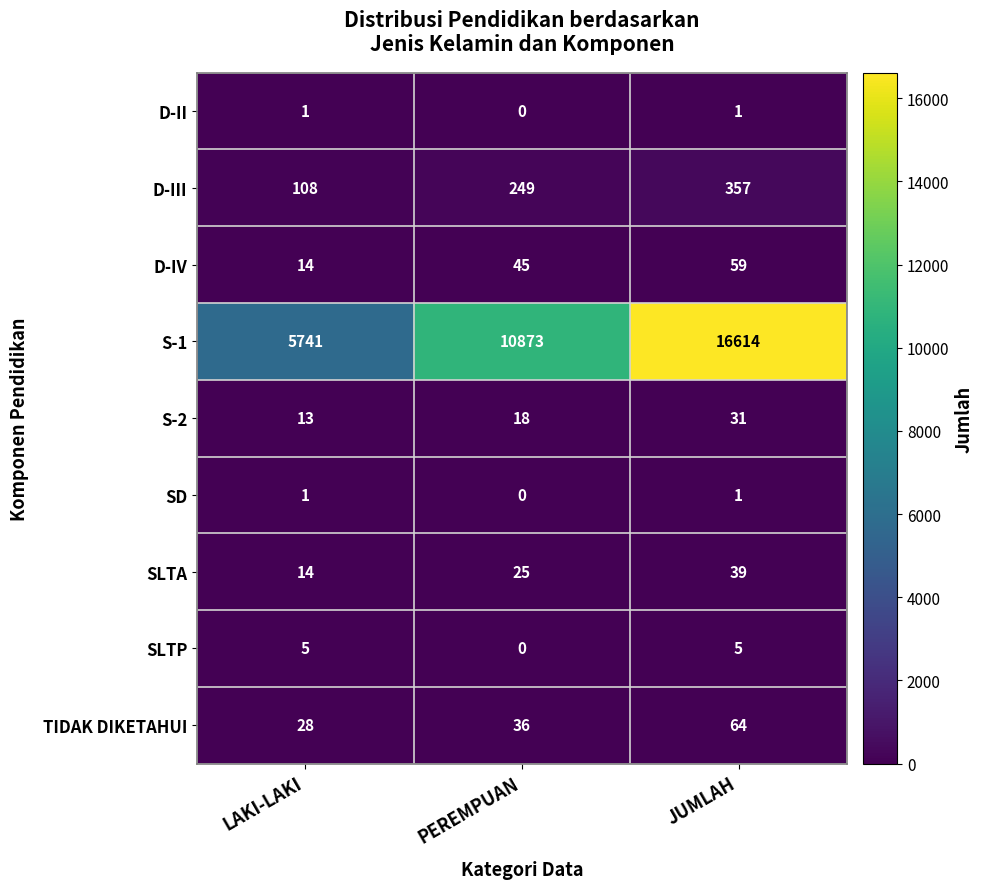

Reading left to right, list all the values displayed in this chart.

D-II: 1	0	1
D-III: 108	249	357
D-IV: 14	45	59
S-1: 5741	10873	16614
S-2: 13	18	31
SD: 1	0	1
SLTA: 14	25	39
SLTP: 5	0	5
TIDAK DIKETAHUI: 28	36	64